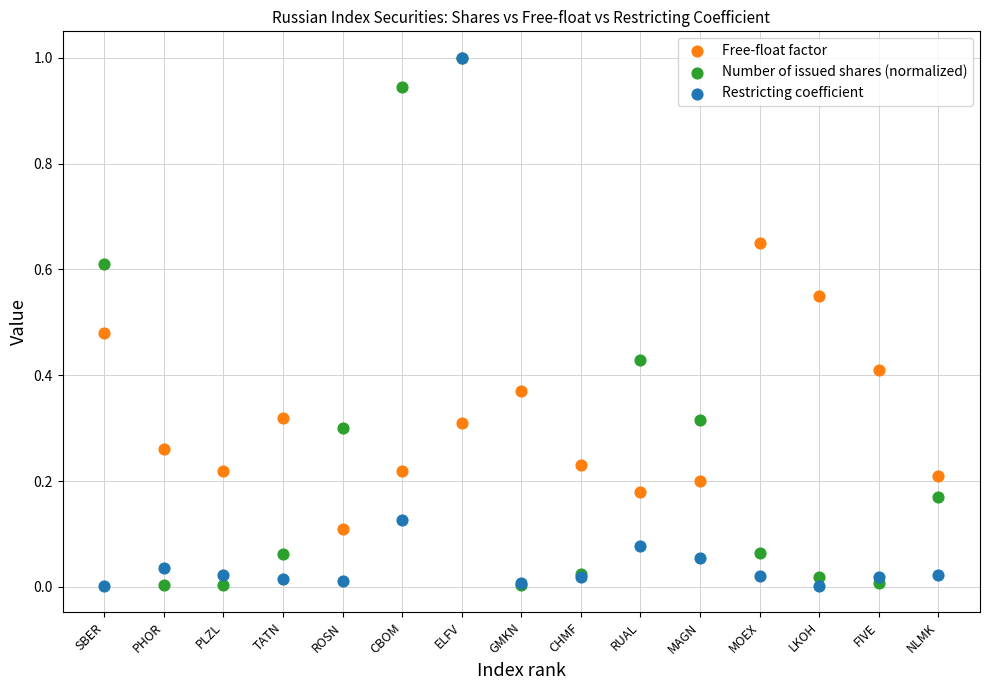

What are all the series names shown in the legend?

Free-float factor, Number of issued shares (normalized), Restricting coefficient